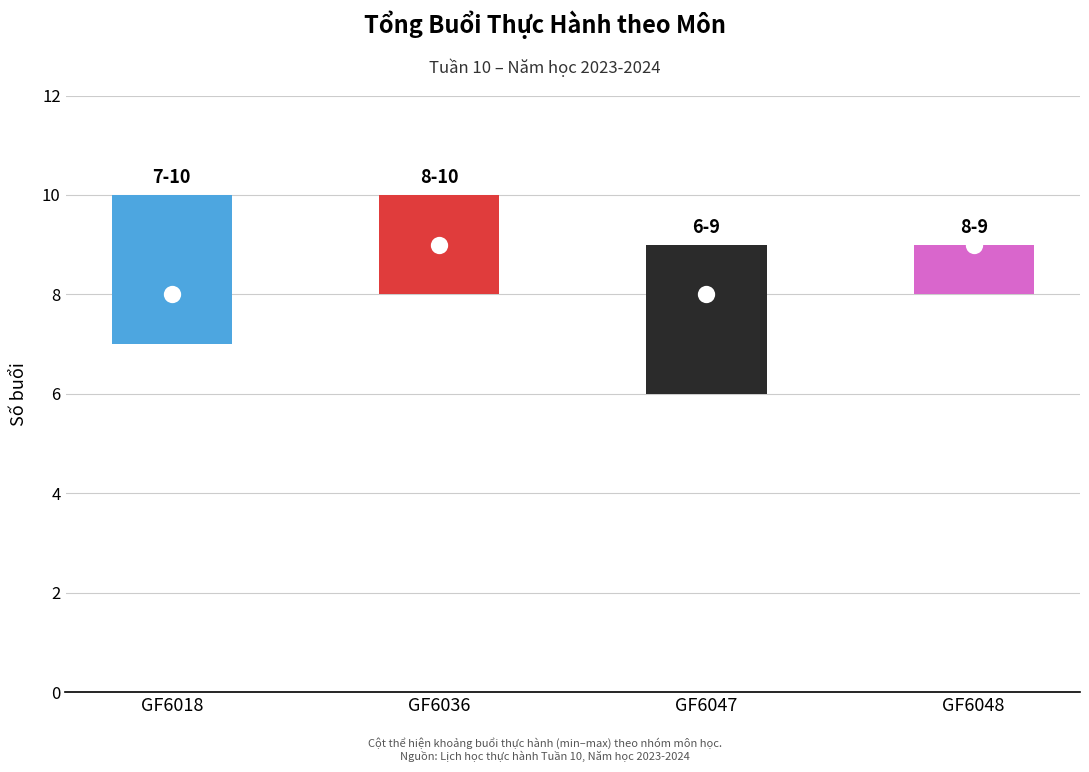

At how many categories does at least one series exceed 9?

2